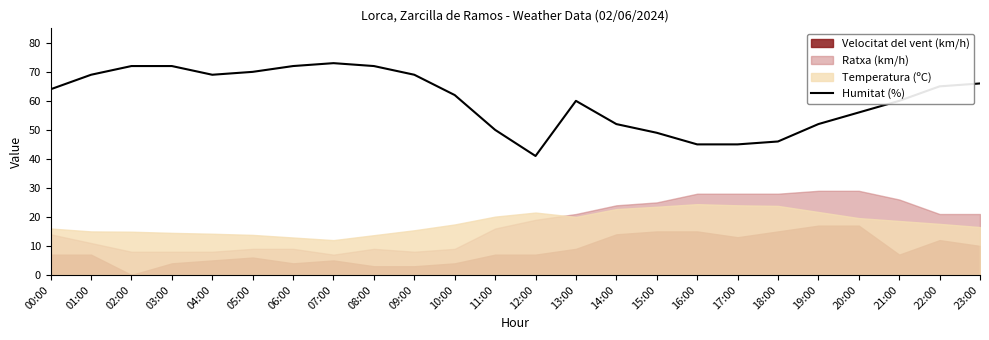

What is the value of the 14th point from the left?

60